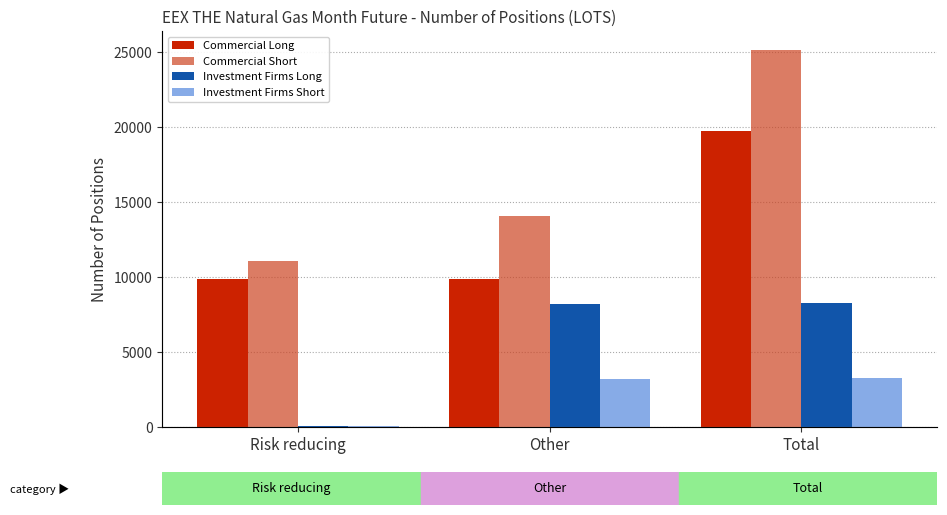

What is the sum of the Commercial Short values at Risk reducing and Other?

25132